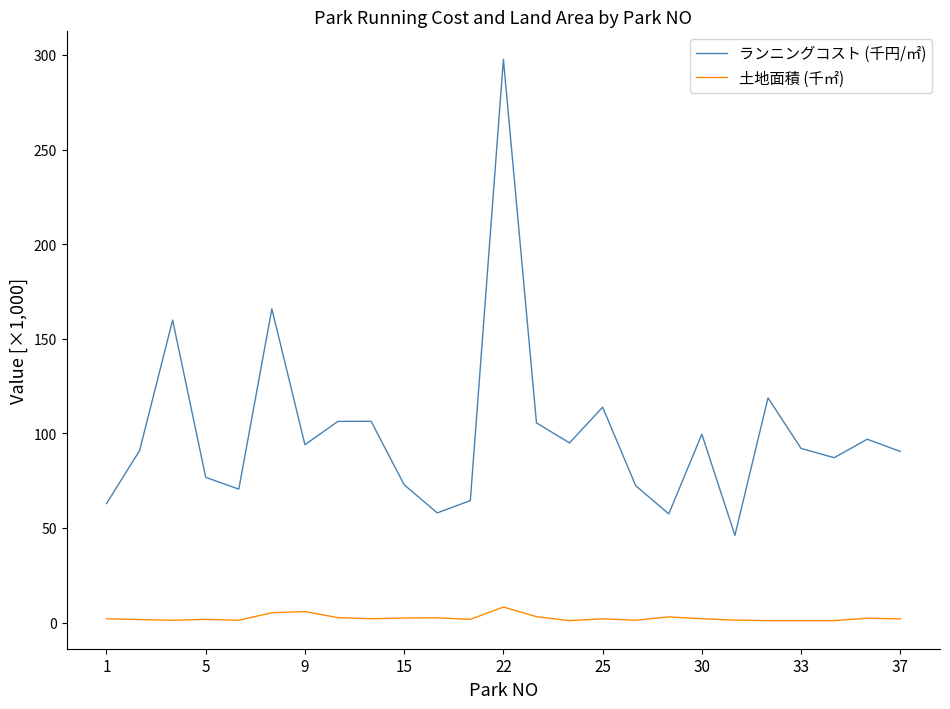

Which series has the largest total across all categories?

ランニングコスト (千円/㎡)